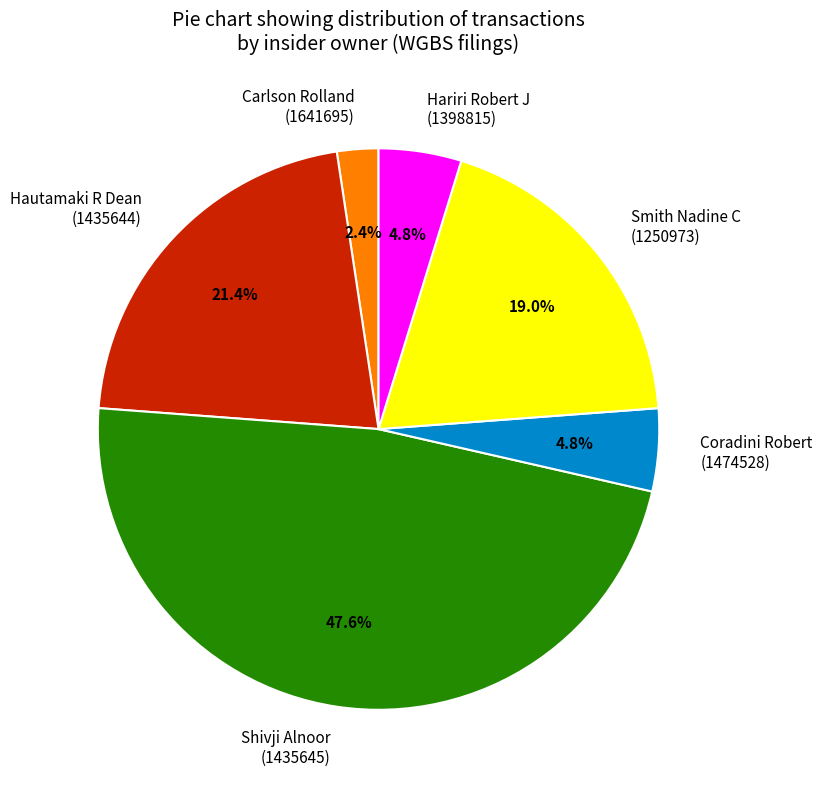

What portion of the pie excludes Shivji Alnoor (1435645)?

52.4%